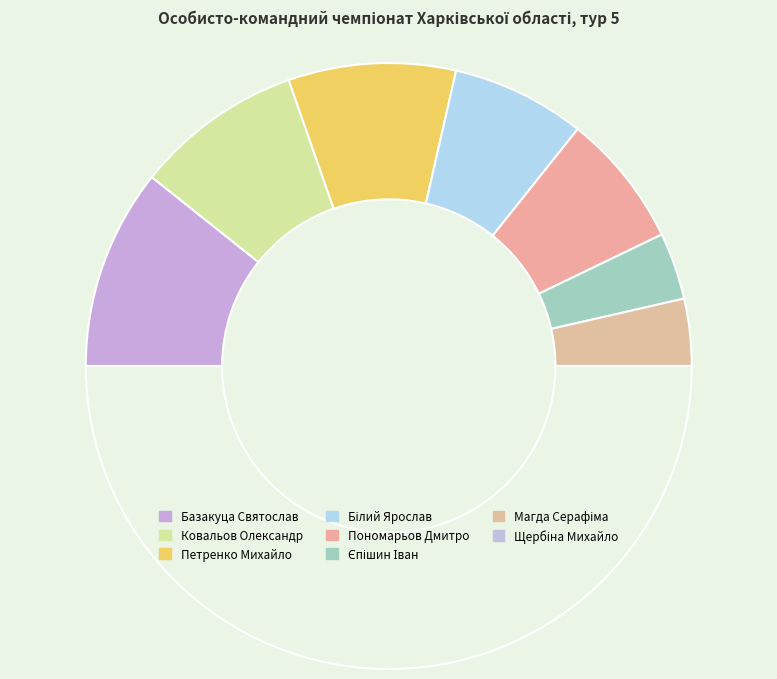

Count the number of slices in the pie.

8